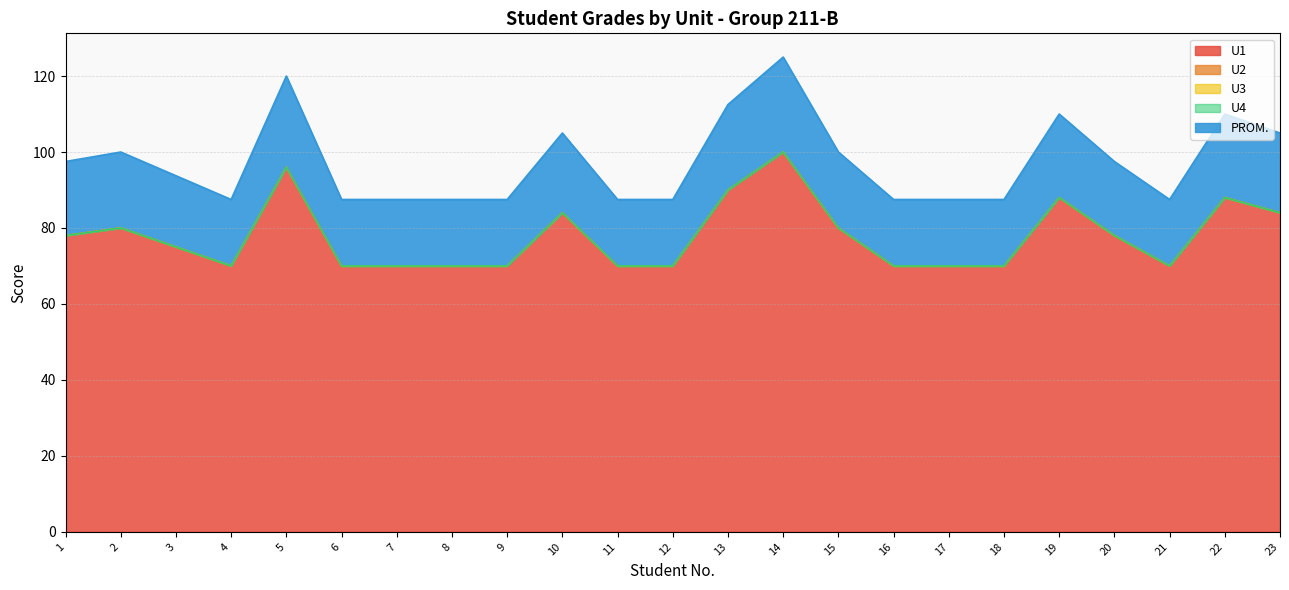

At which category is the sum across all series the highest?

14